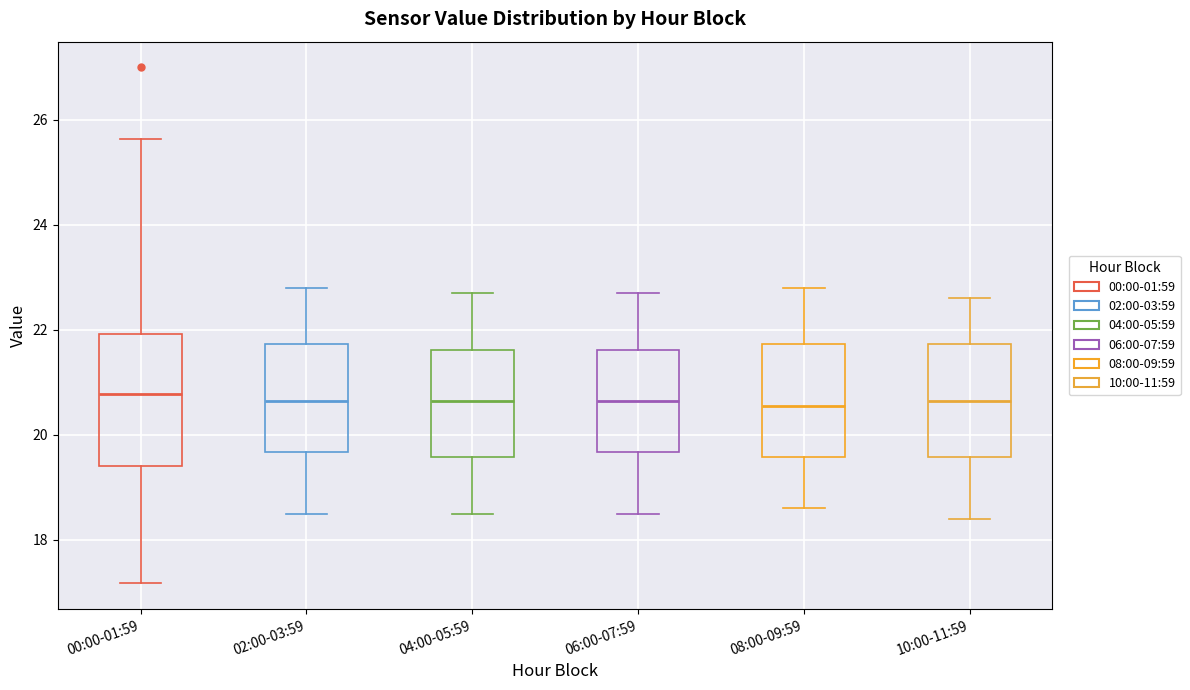

Where does the median line of the box for 06:00-07:59 sit on the y-axis? The values are not printed on the chart, so give them approximately, as read against the axis.

20.6